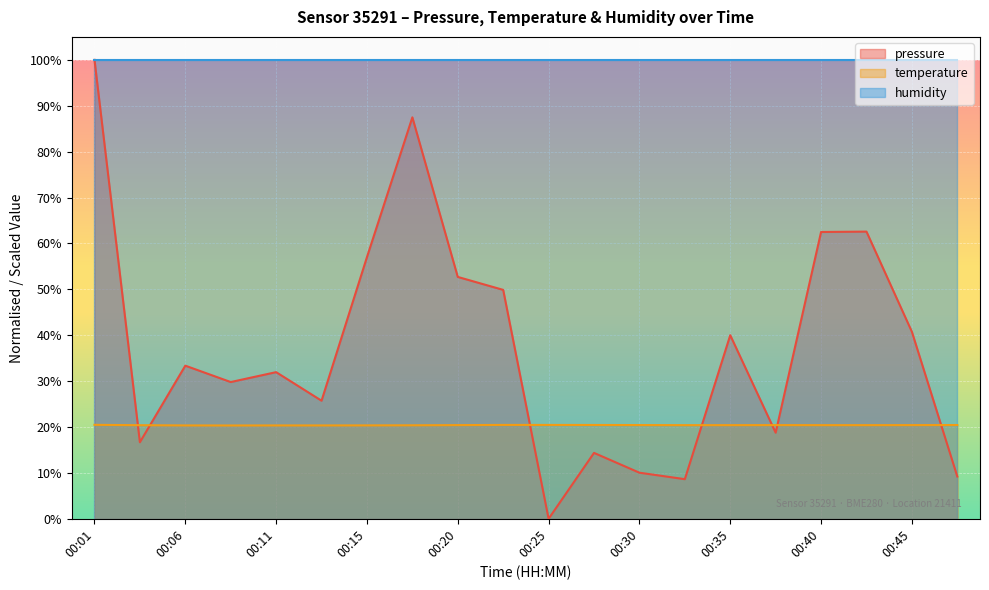

List the series in order of their overall mean, highest first.

humidity, pressure, temperature